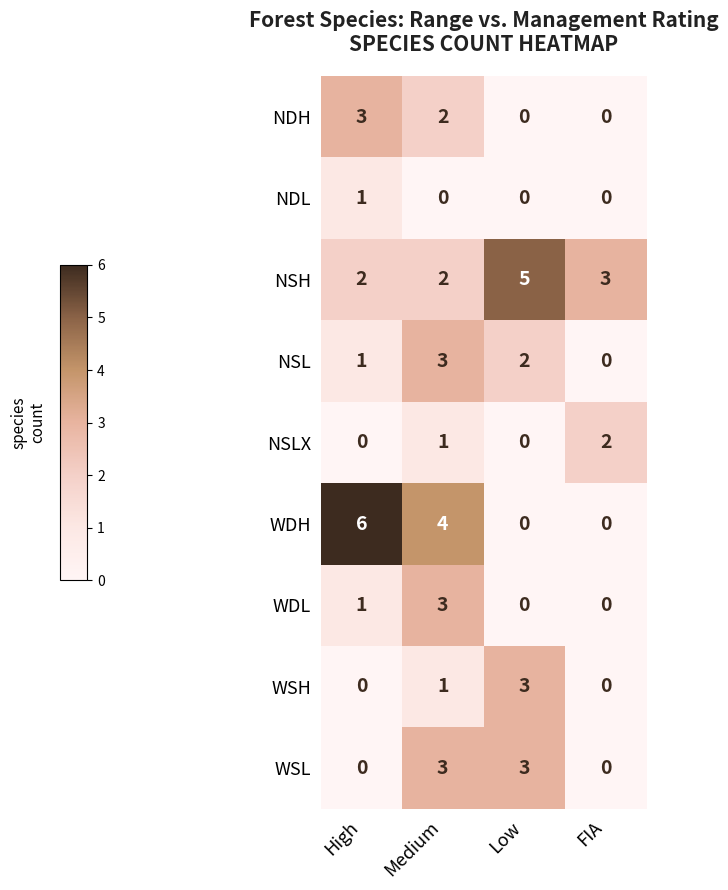

Where is WSH nearest to the value 1?

Medium